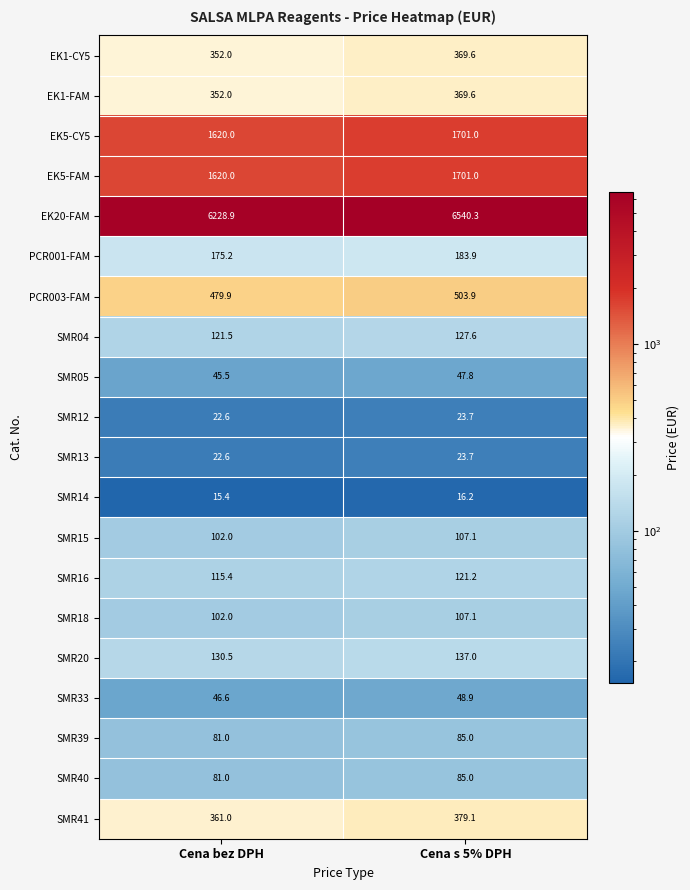

Is it true that SMR16 equals 121.2 at Cena s 5% DPH?

True